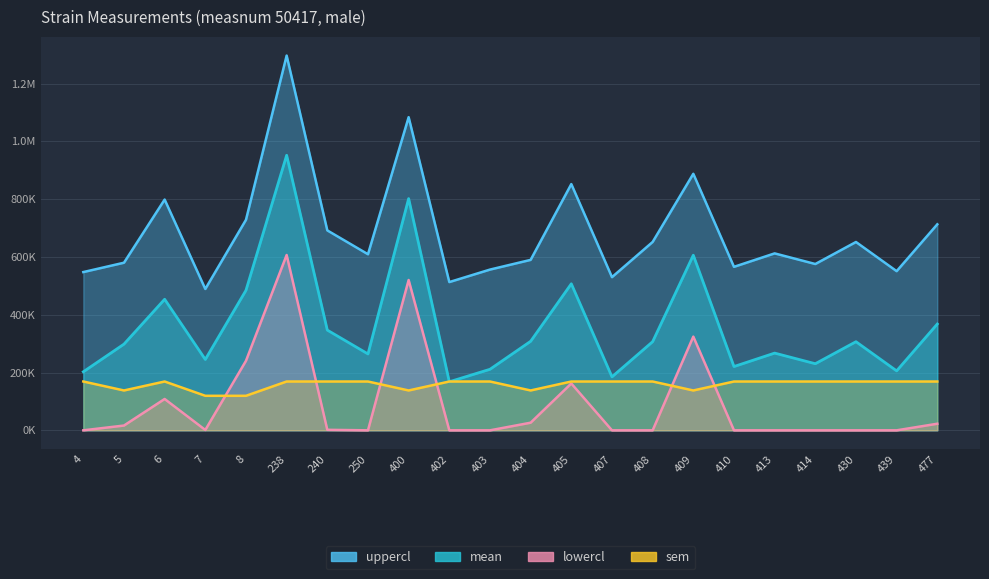

At which category does mean reach its first local valley?

7